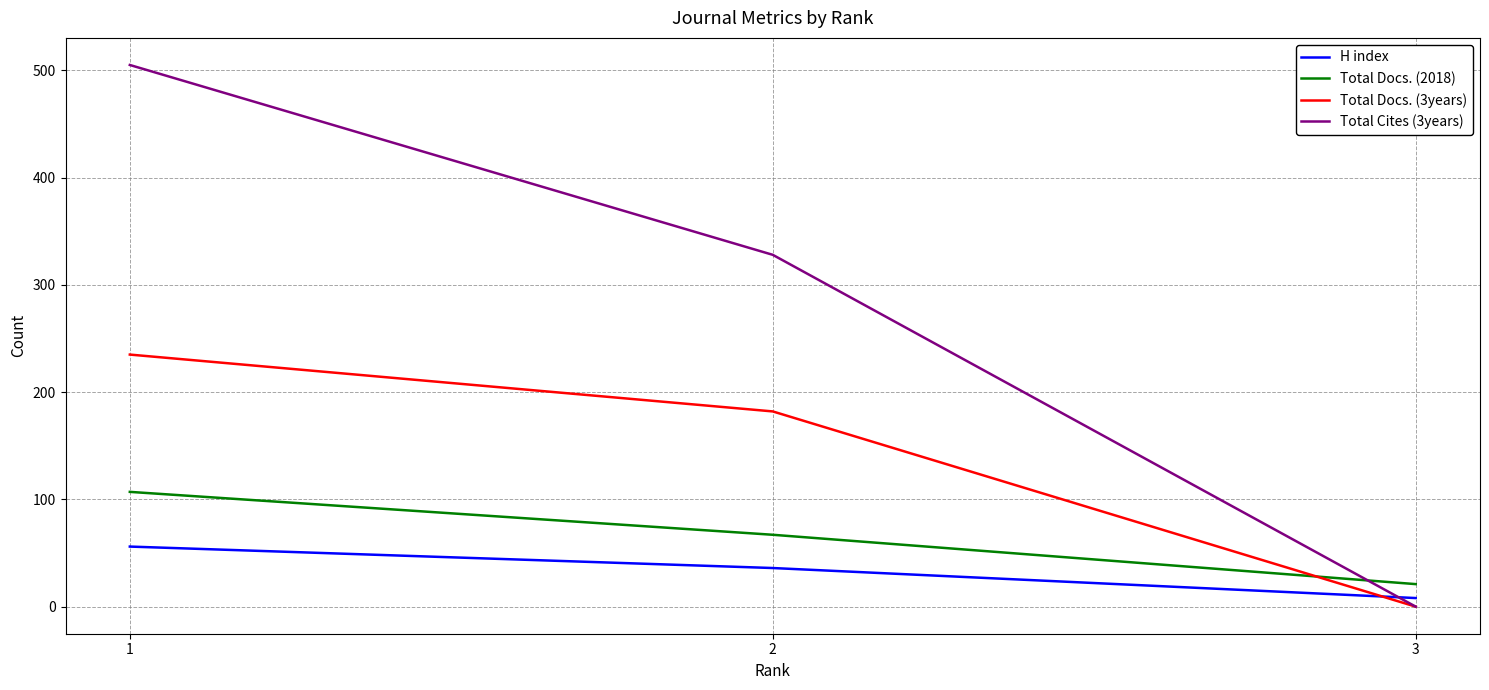

The value of Total Docs. (2018) at 1 is 190. True or false?

False